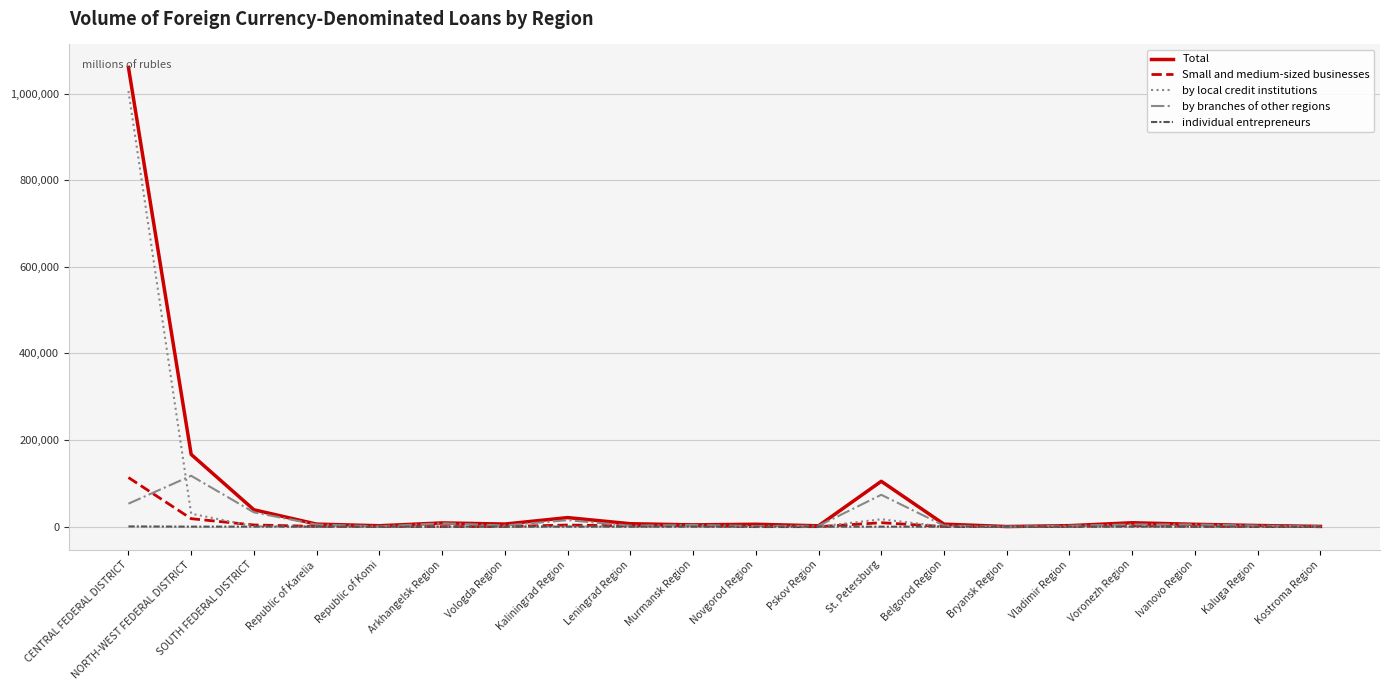

True or false: by local credit institutions has more than 2 interior local peaks.

True